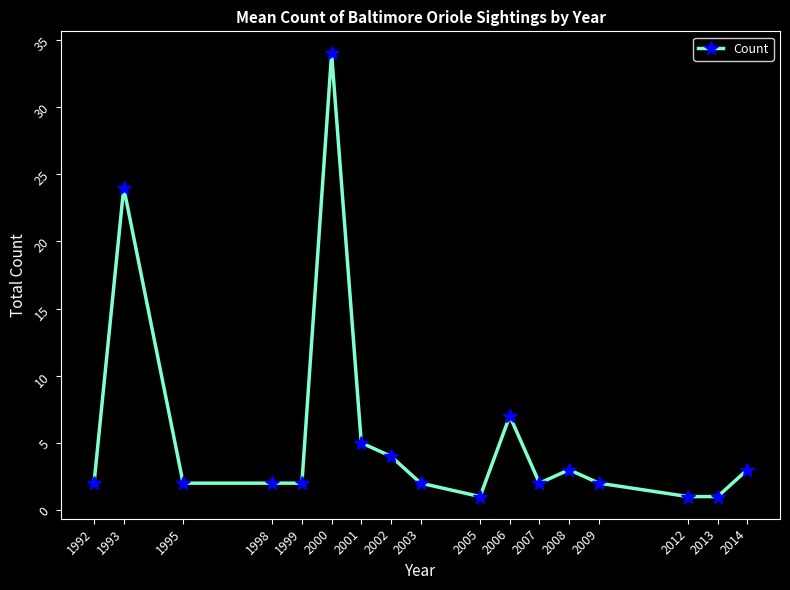

At which label is the value closest to 17?

1993